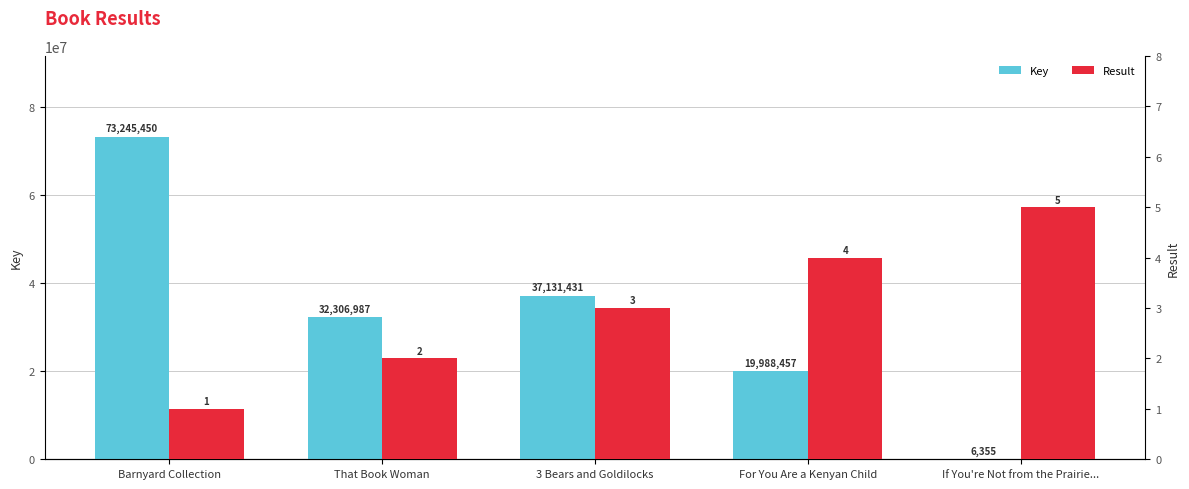

What are all the series names shown in the legend?

Key, Result